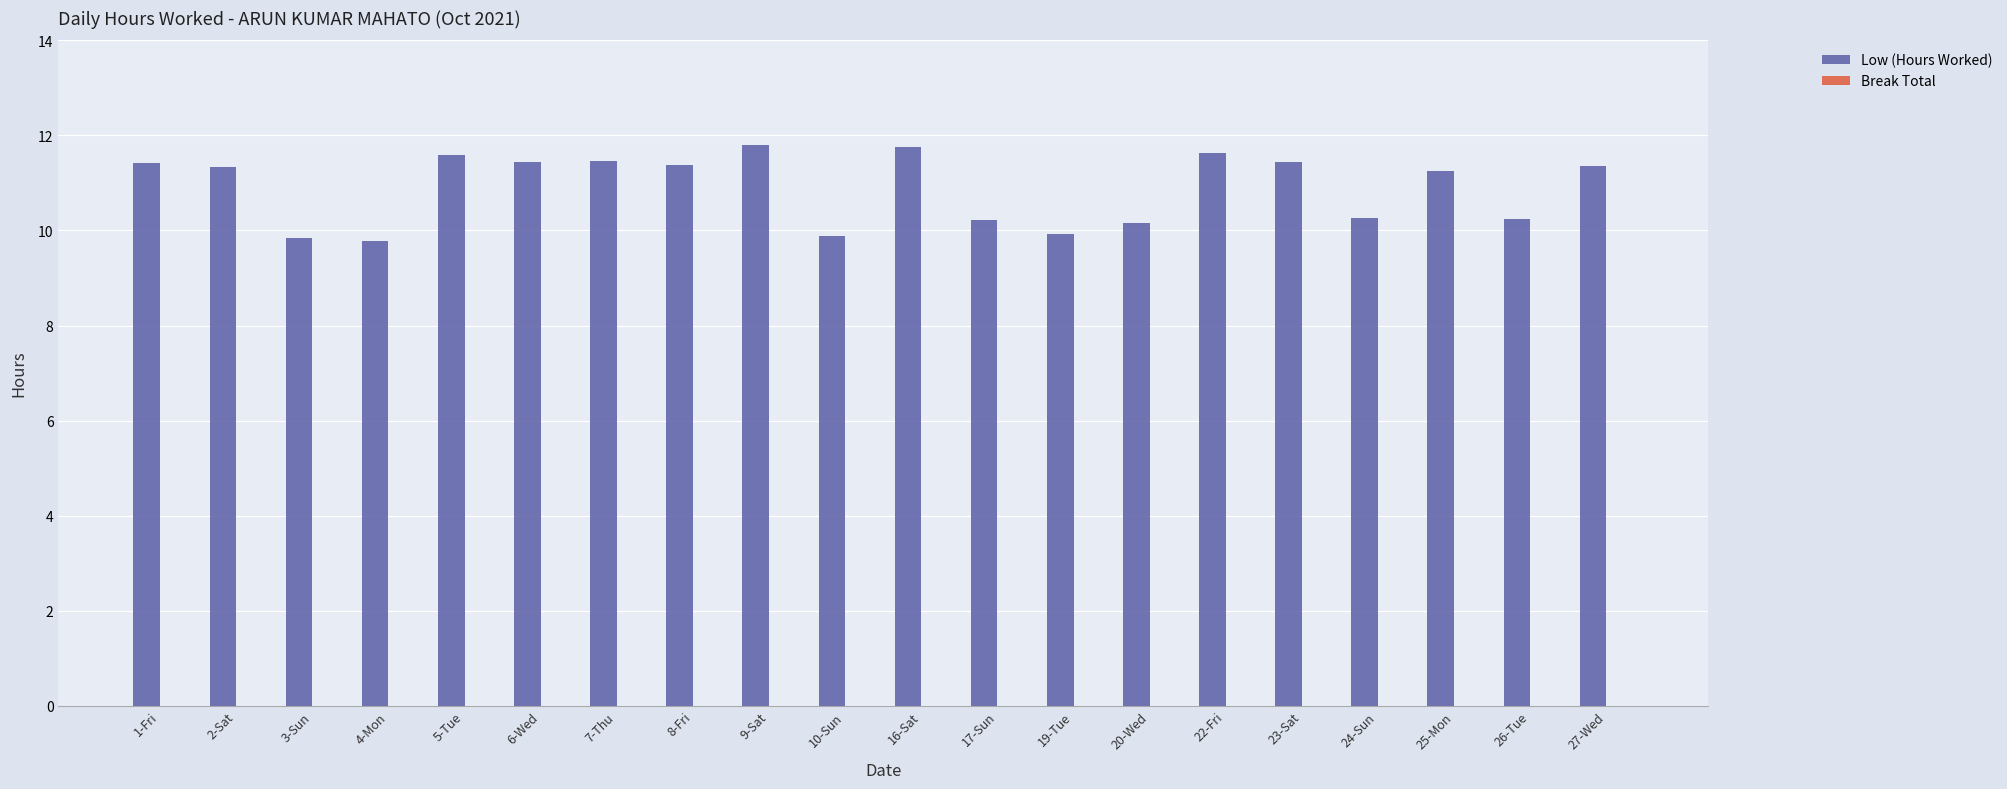

What is the smallest value displayed?

9.8